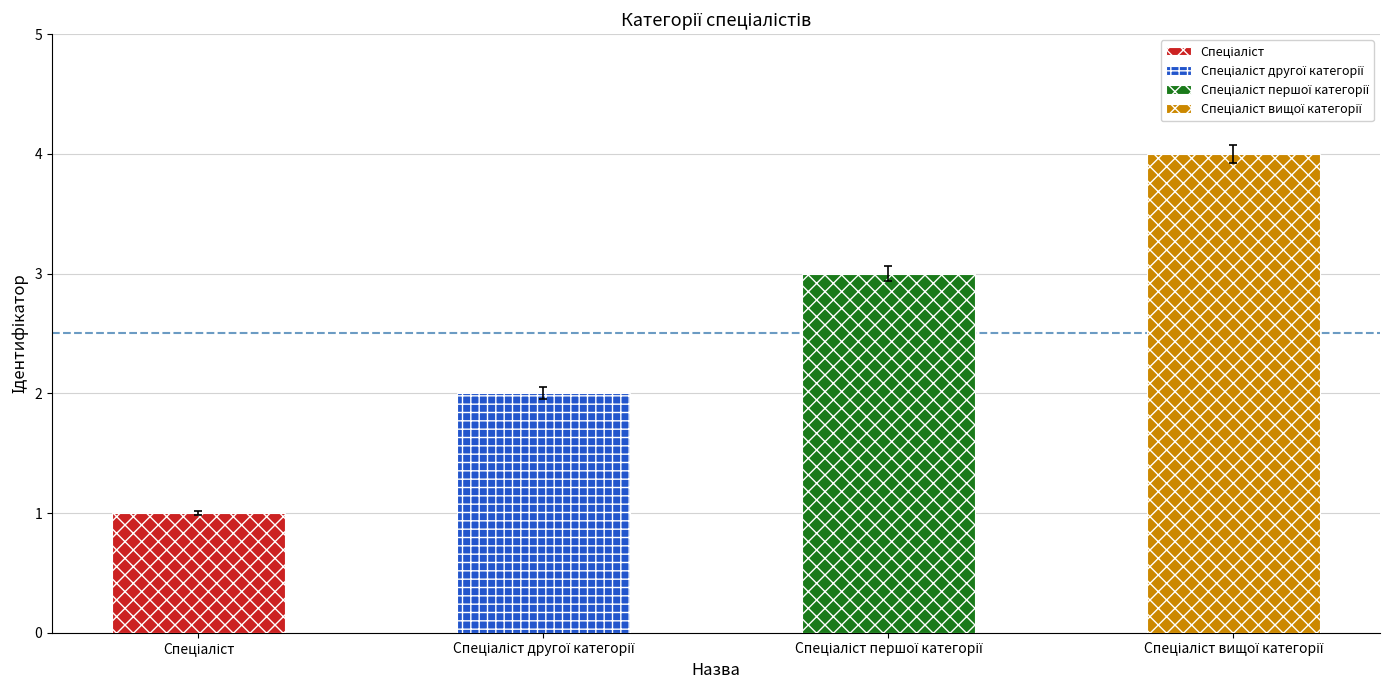

Reading left to right, list all the values displayed in this chart.

1	2	3	4